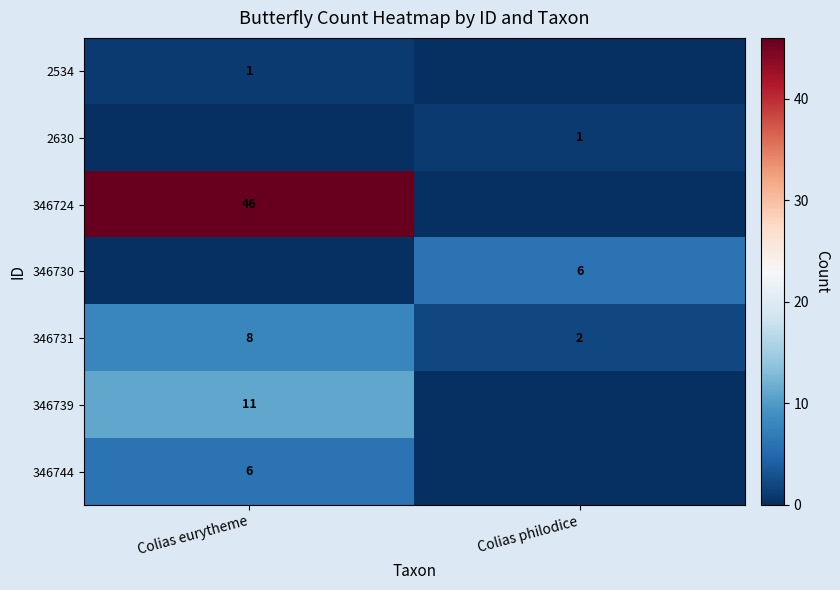

The 346739 series shows 18 at Colias eurytheme. True or false?

False